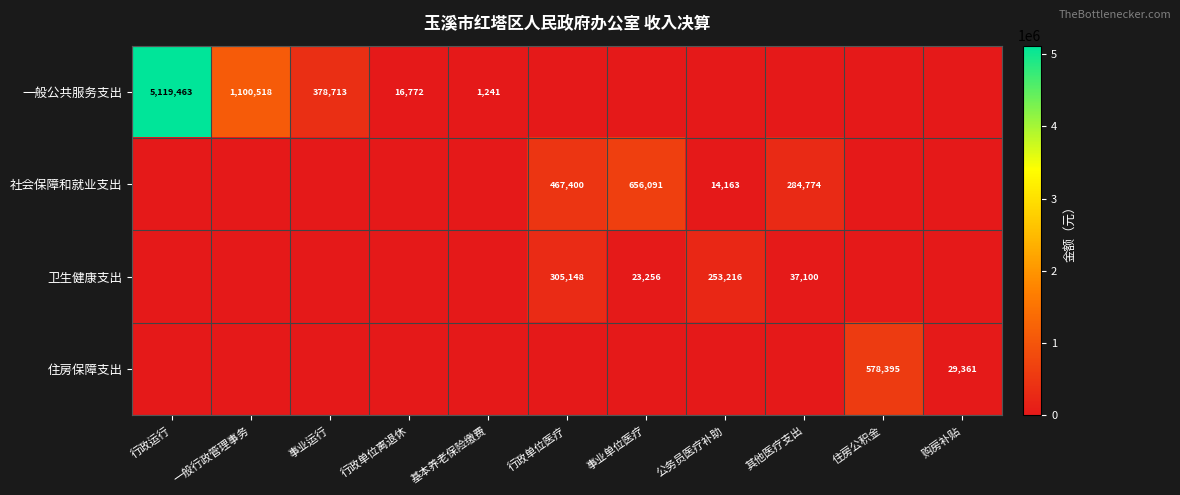

Is it true that 一般公共服务支出 equals 700 at 基本养老保险缴费?

False